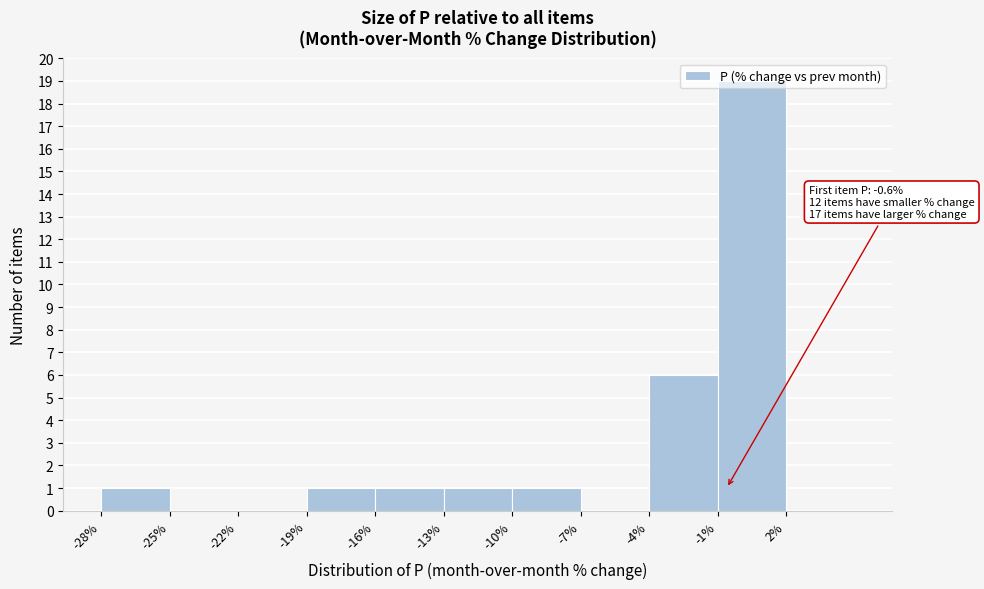

Over which range of the x-axis is the bar tallest?

-1 to 2